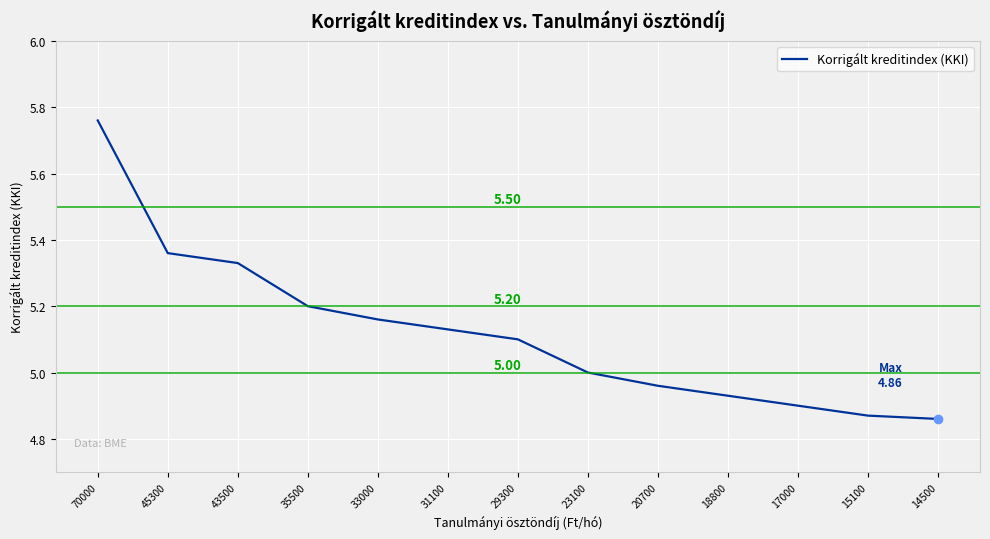

Does the chart have visible grid lines?

Yes